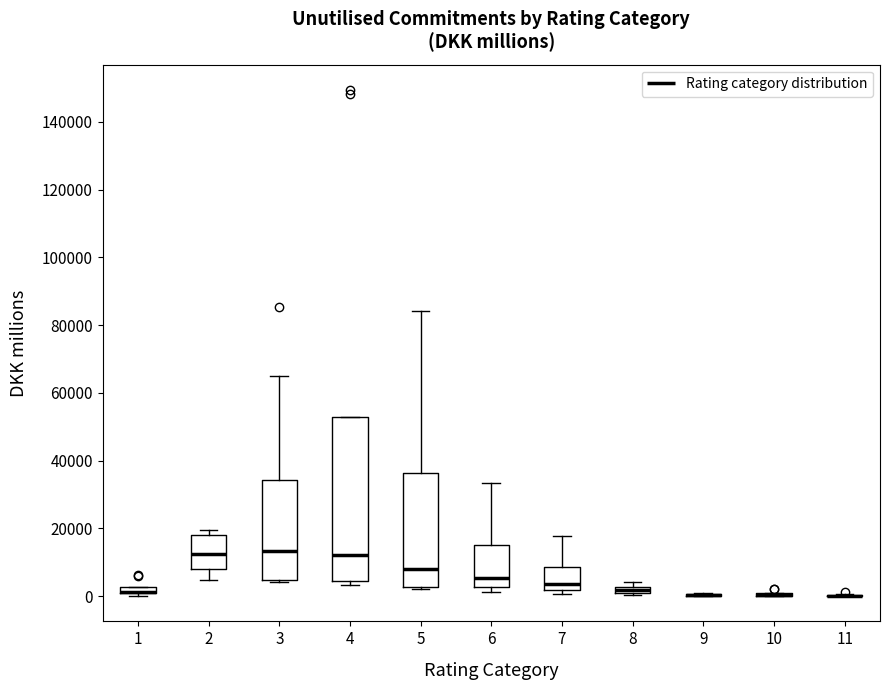

Where does the upper whisker of the box at x = 7 end on the y-axis? The values are not printed on the chart, so give them approximately, as read against the axis.

18000